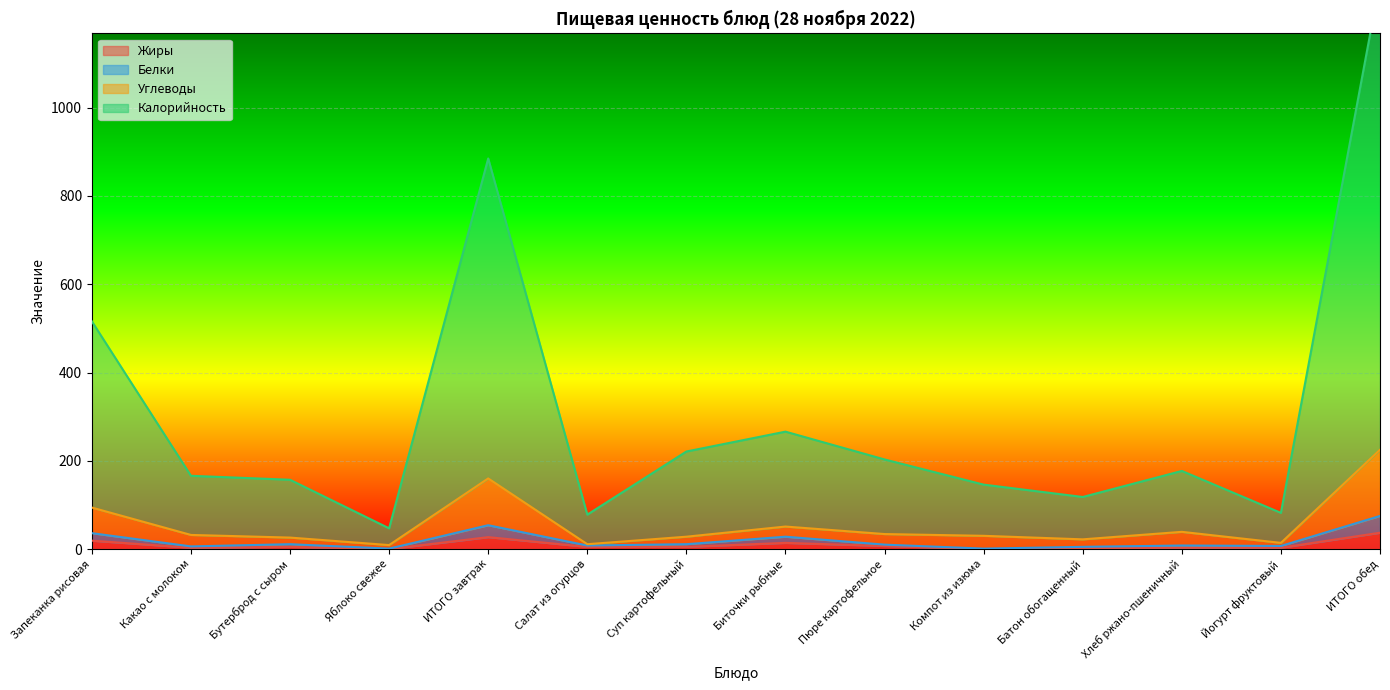

True or false: Белки and Жиры intersect in this chart.

False